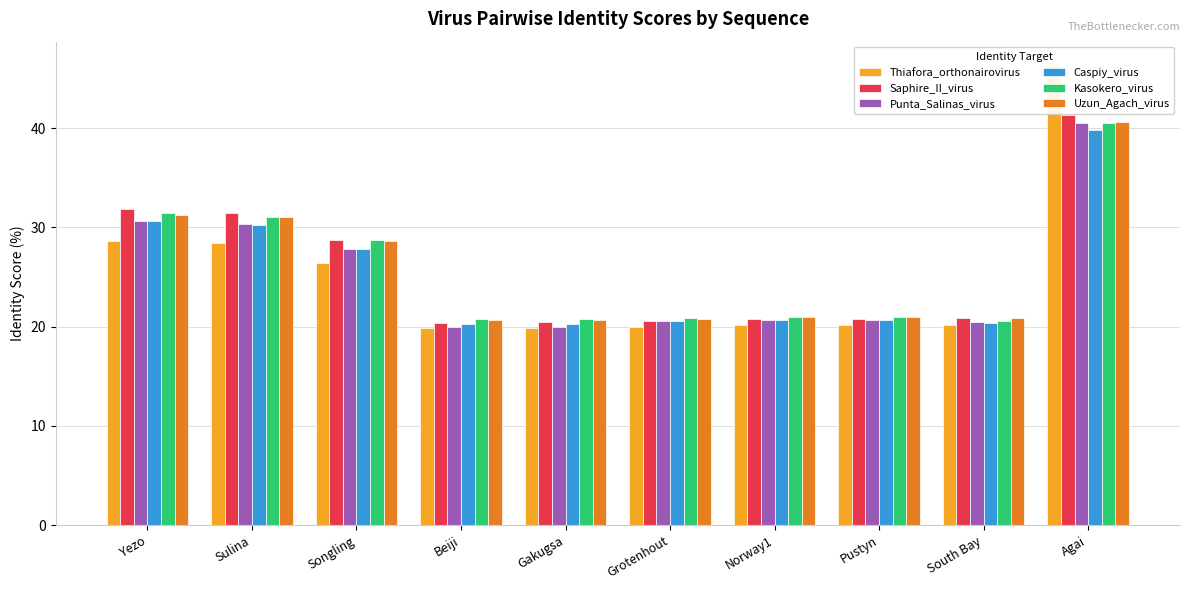

How many bars are there in each group?

6